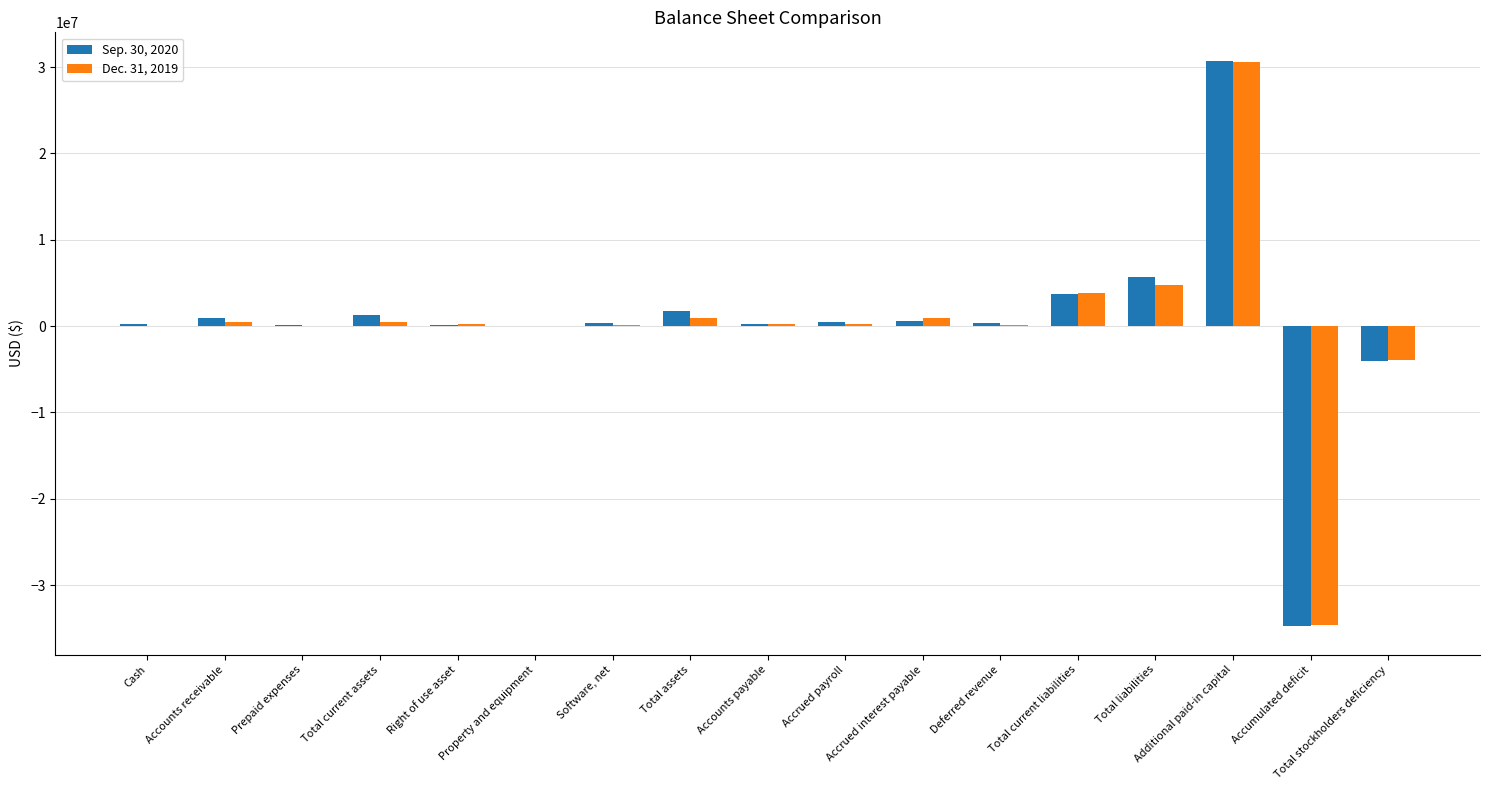

At which category is the sum across all series the highest?

Additional paid-in capital